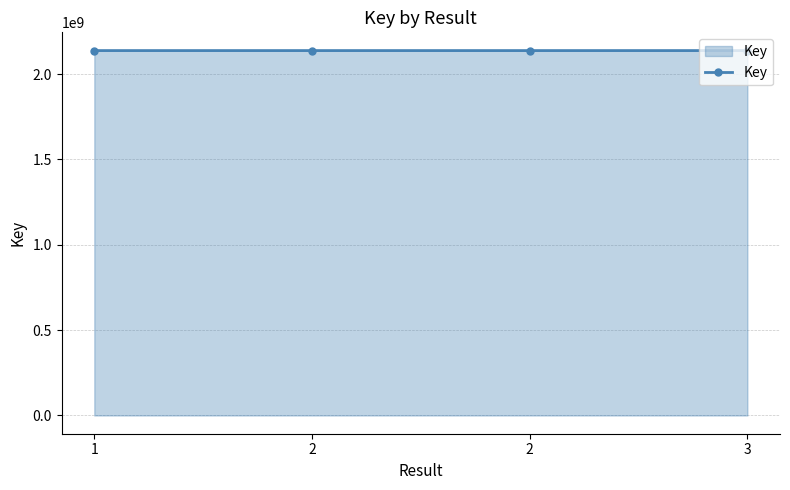

Read the value at 2.

2137701798